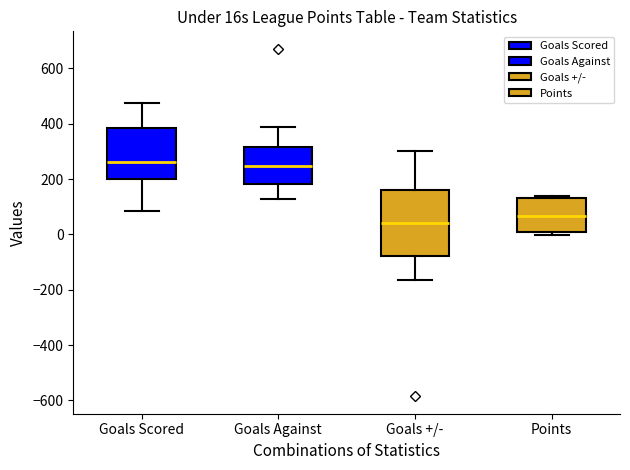

Reading left to right, transcribe this box plot: for each box, give where its median line is, the range the box spans, and where its two whiskers end, as read against the y-axis. The values are not printed on the chart, so give them approximately, as read against the axis.

Goals Scored: median 260, box 200 to 380, whiskers 80 to 480
Goals Against: median 240, box 180 to 320, whiskers 120 to 380
Goals +/-: median 40, box -80 to 160, whiskers -160 to 300
Points: median 60, box 0 to 140, whiskers 0 (just below the box's lower edge) to 140 (just above the box's upper edge)